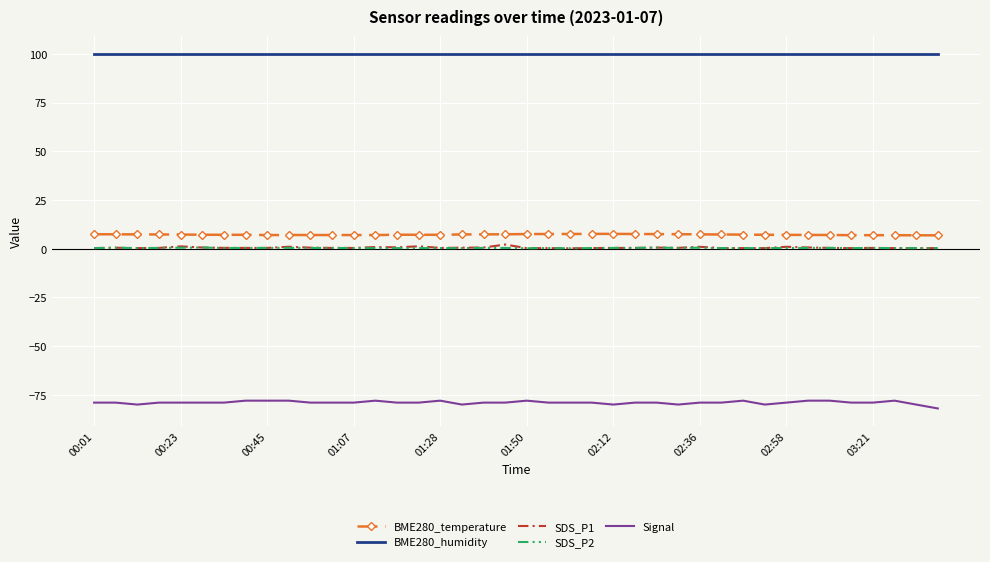

Which series has the largest total across all categories?

BME280_humidity